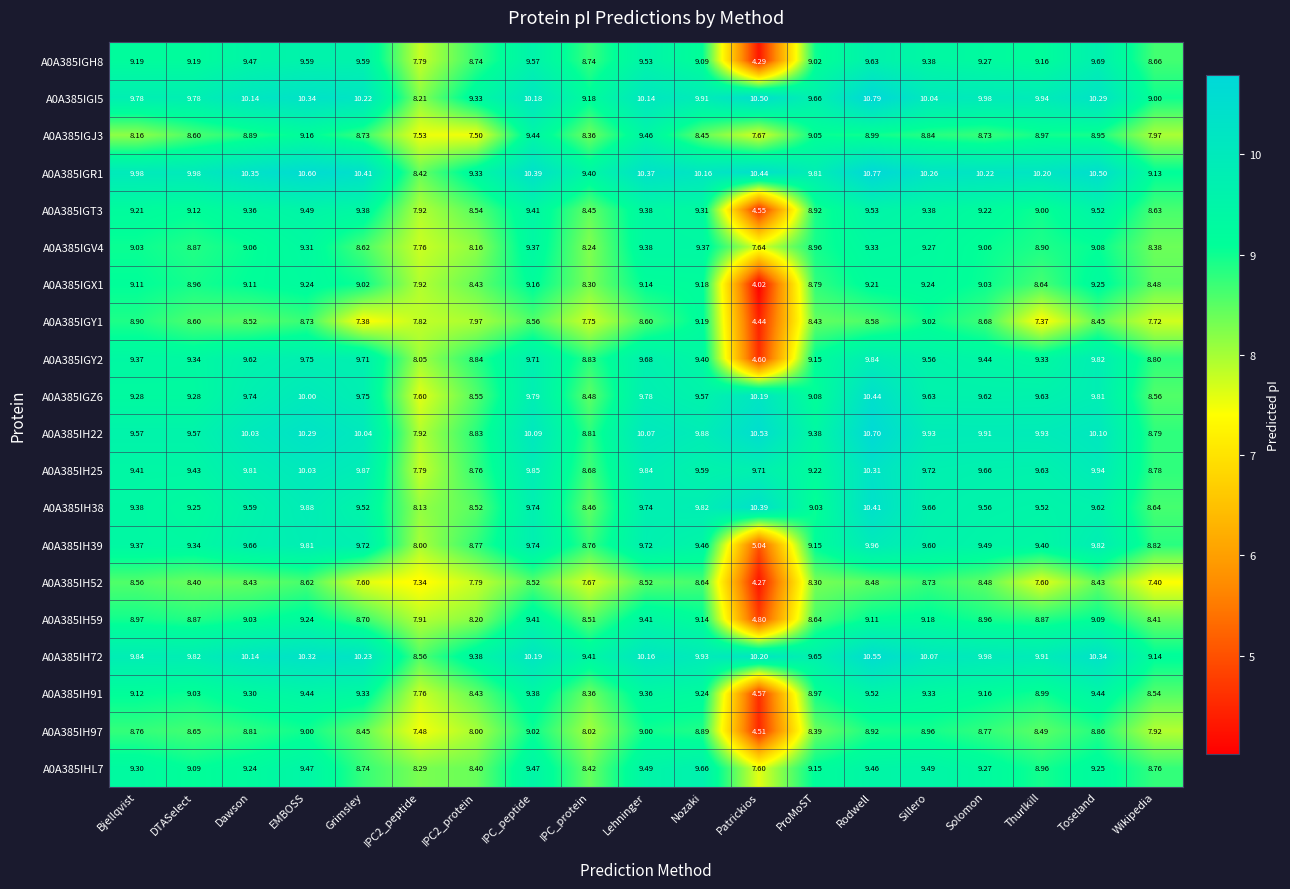

At which category does the chart reach its minimum across all series?

Patrickios